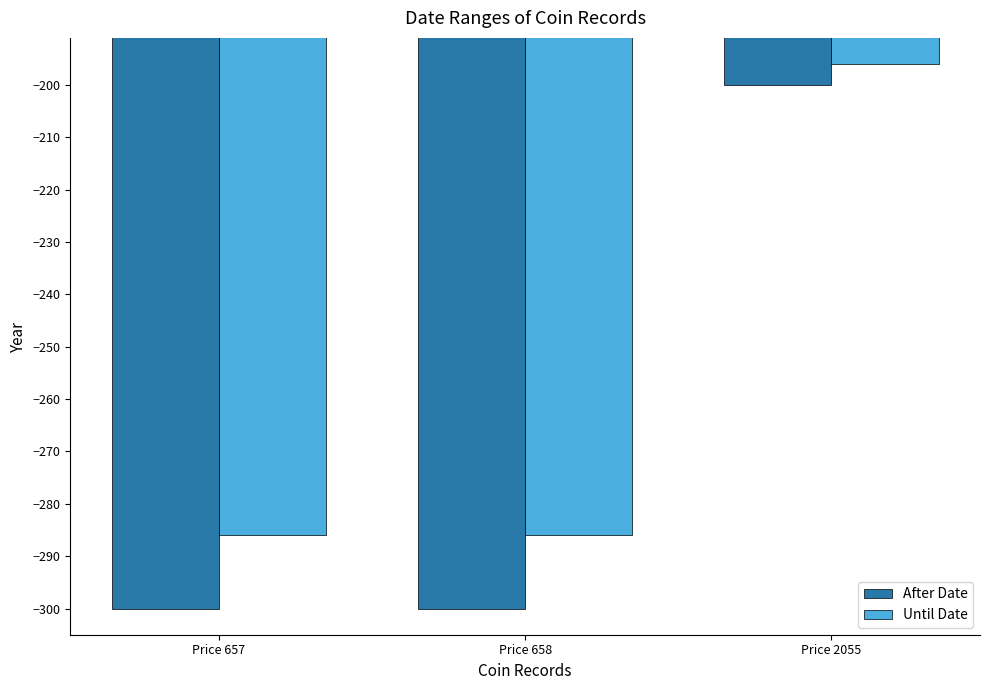

Which series has the widest spread of values?

After Date